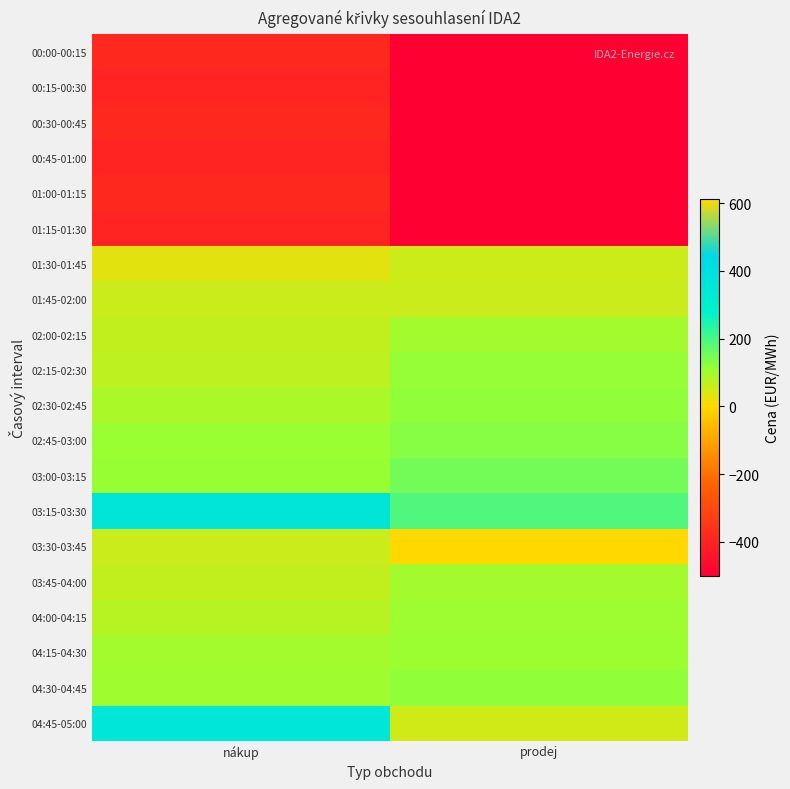

What is the spread (max minus min) of values at nákup?

760.1